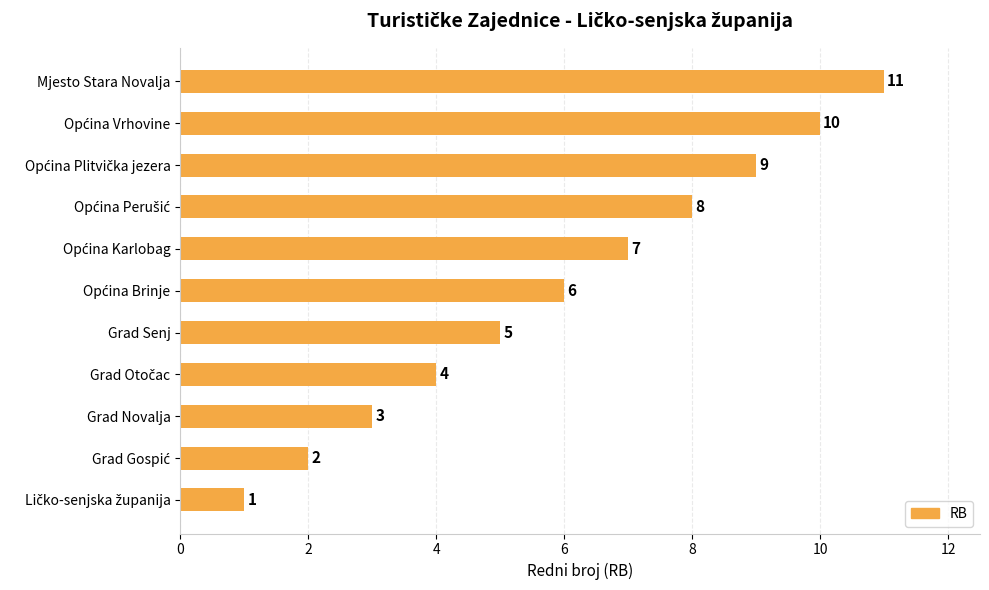

What is the minimum value shown in the chart?

1